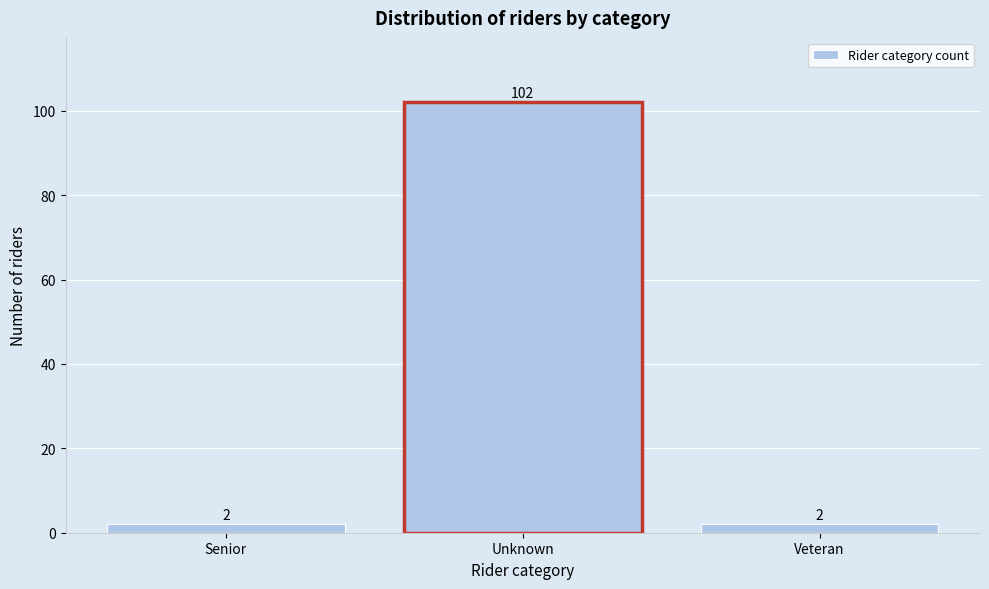

Reading left to right, transcribe all the data shown in this chart.

2	102	2